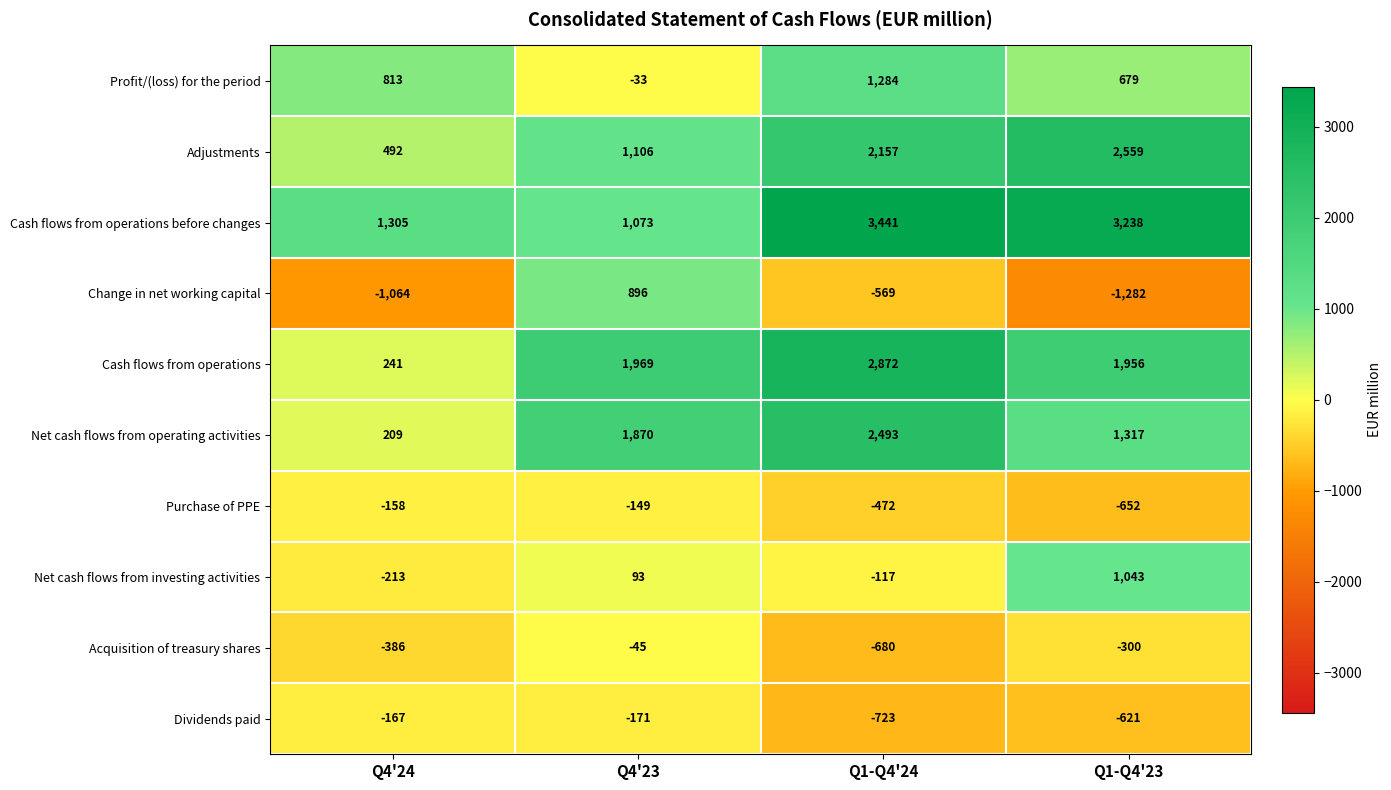

True or false: Change in net working capital has a value of -1282 at Q1-Q4'23.

True